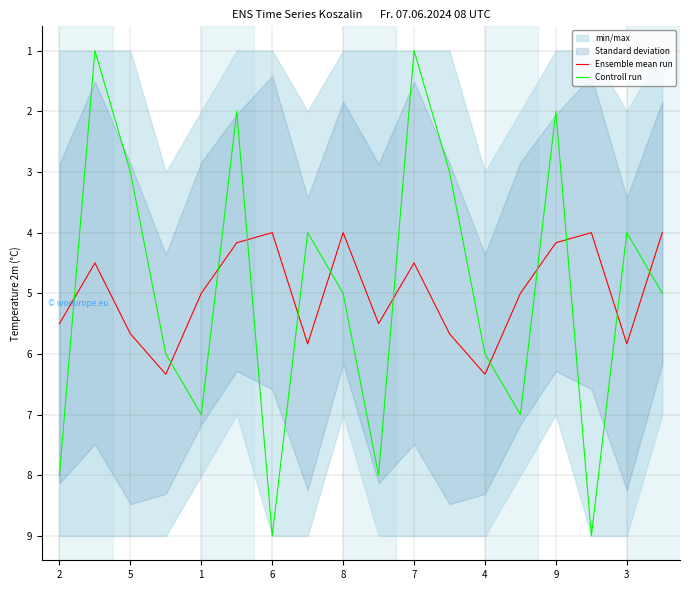

Which series has the largest range (max minus min)?

Controll run